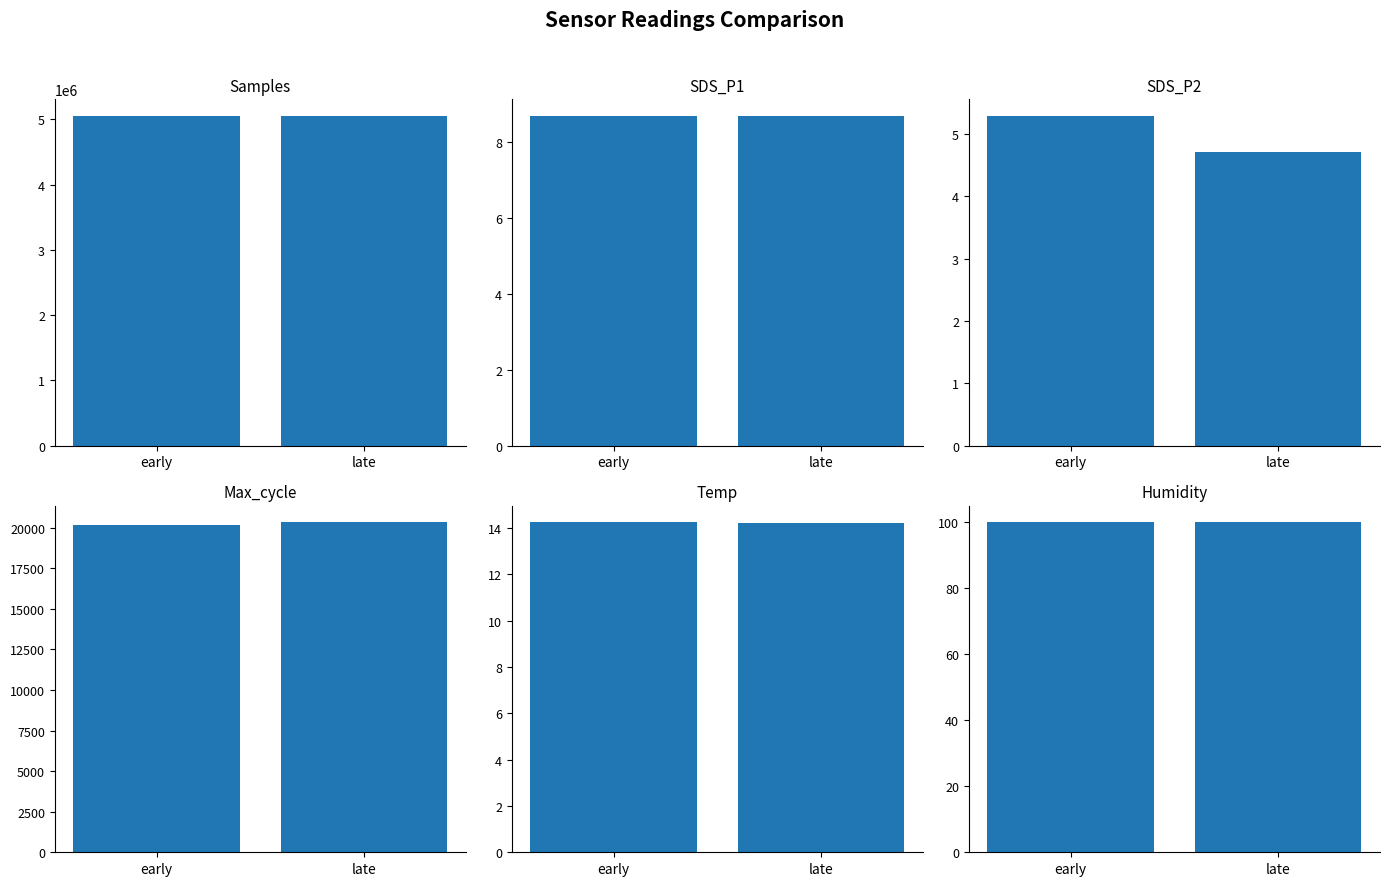

The value of SDS_P1 at late is 4.2. True or false?

False